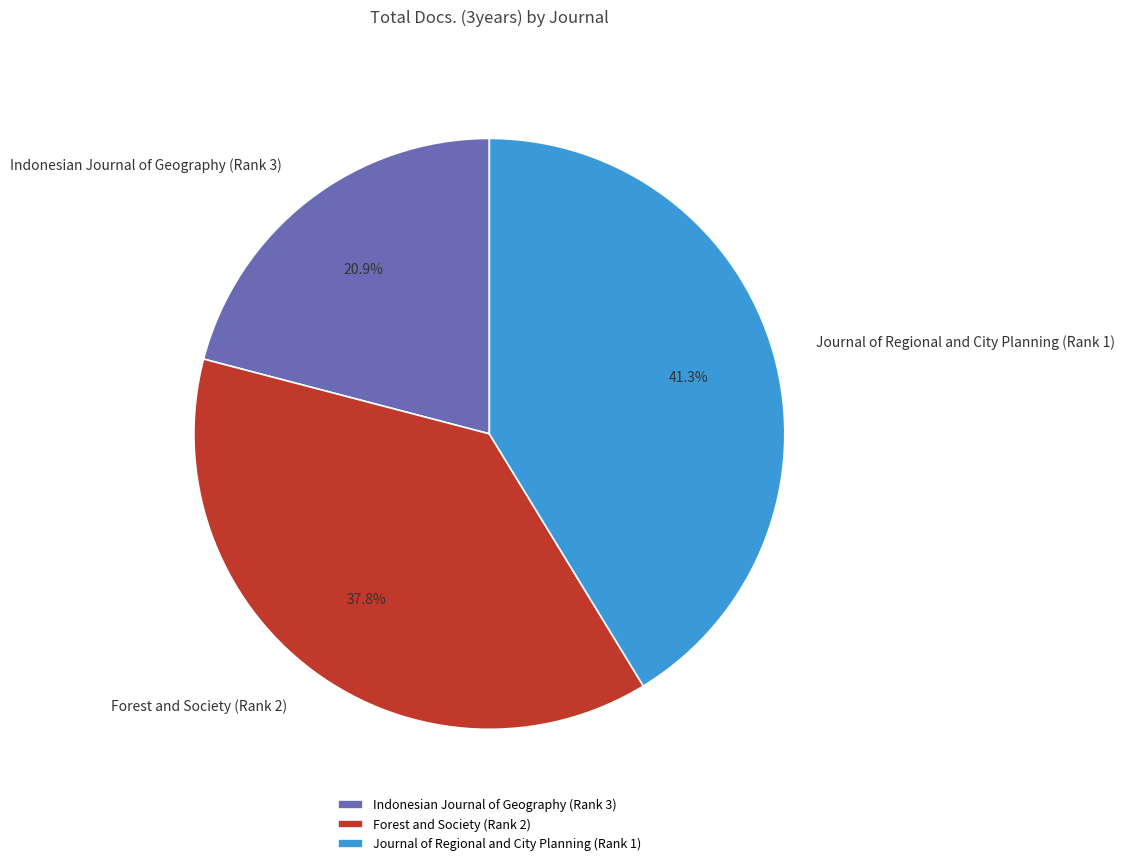

To the nearest percent, what is the combined percentage of Journal of Regional and City Planning (Rank 1) and Forest and Society (Rank 2)?

79%